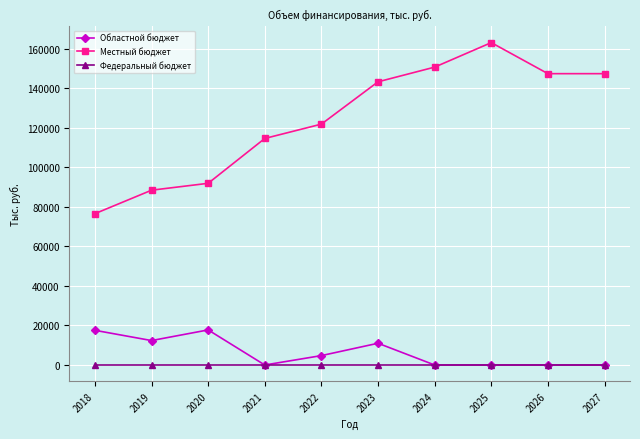

How many series are shown in this chart?

3